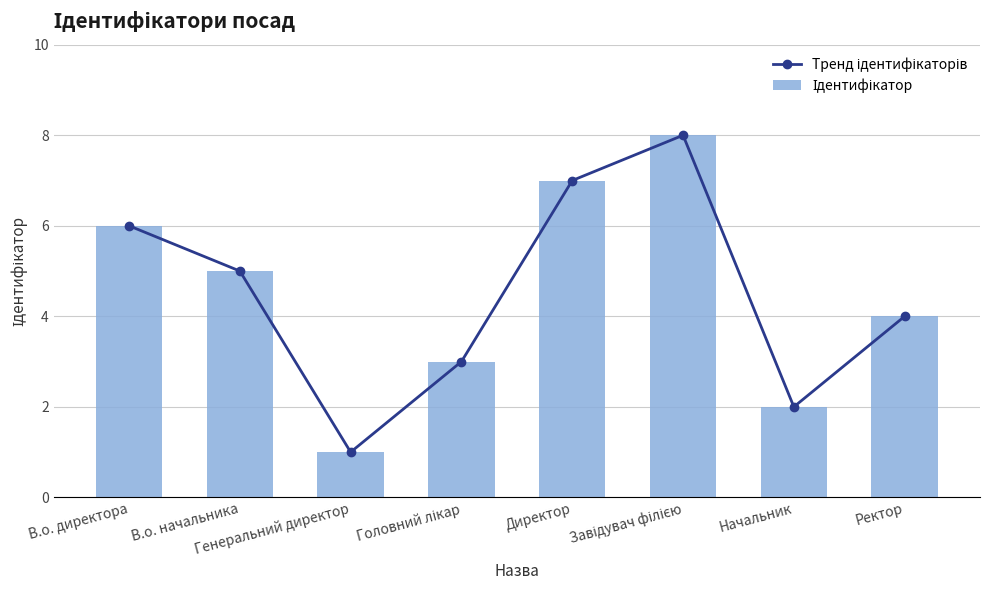

At which category is the sum across all series the highest?

Завідувач філією